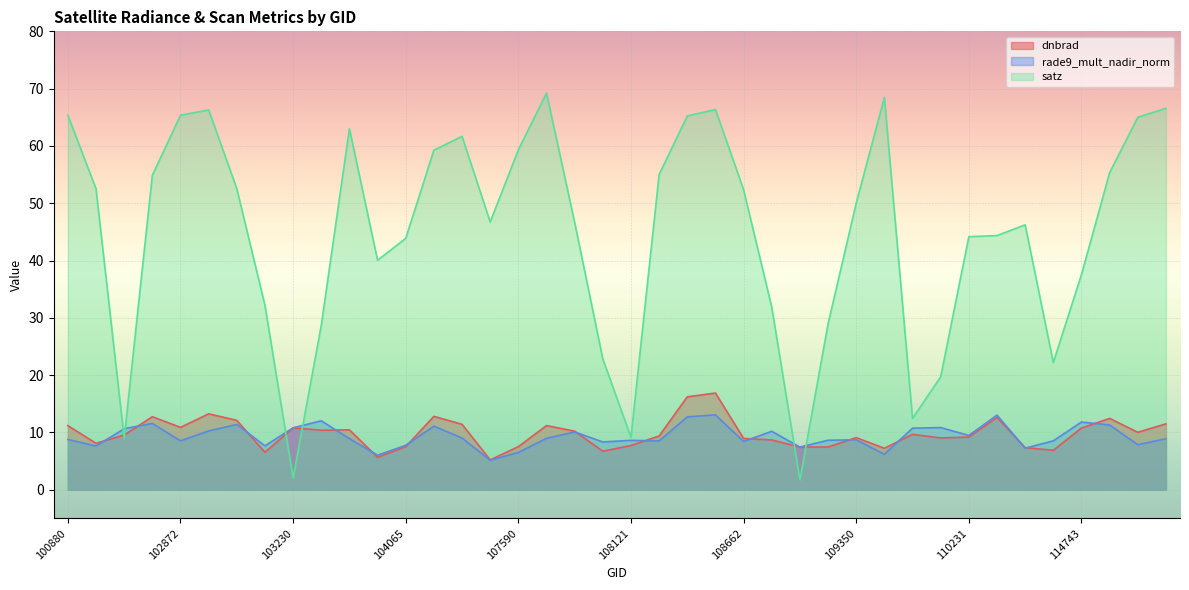

At which label does rade9_mult_nadir_norm reach its peak?

108650